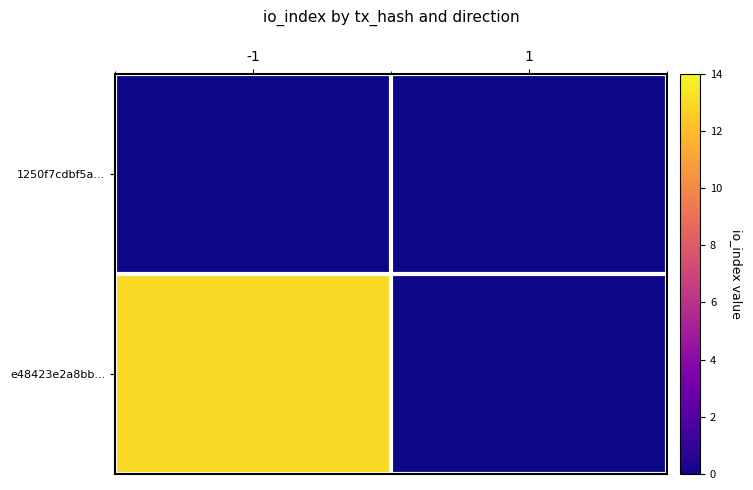

Which series has the largest total across all categories?

e48423e2a8bb...